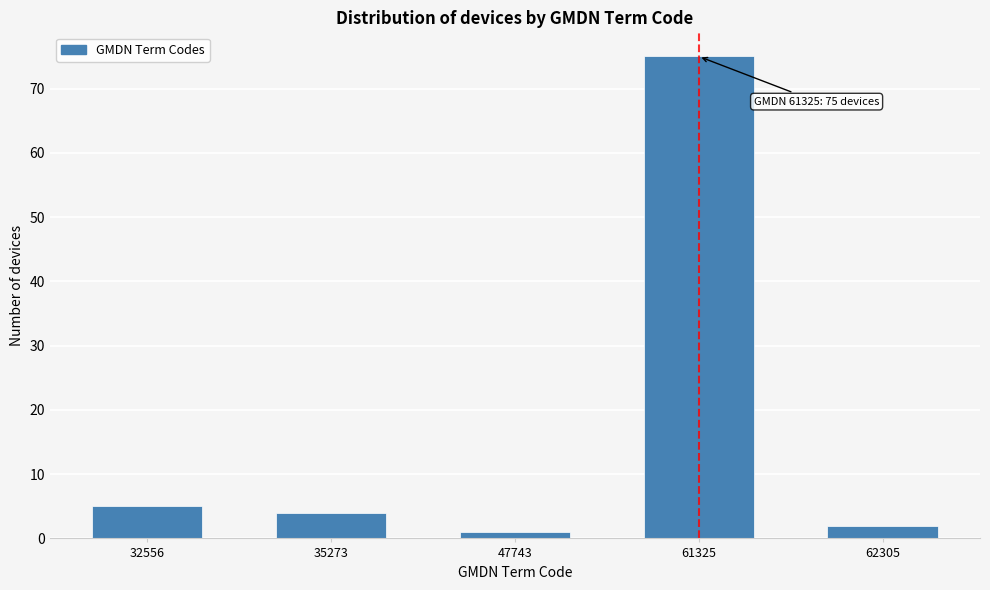

Reading left to right, list all the values displayed in this chart.

5	4	1	75	2